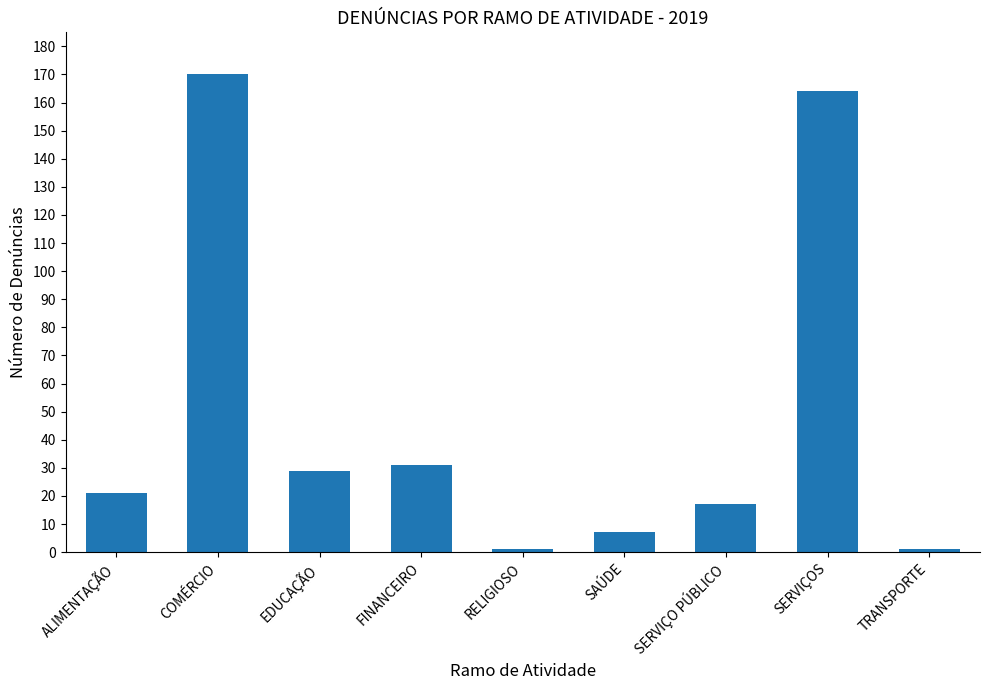

How many values are below 21?

4